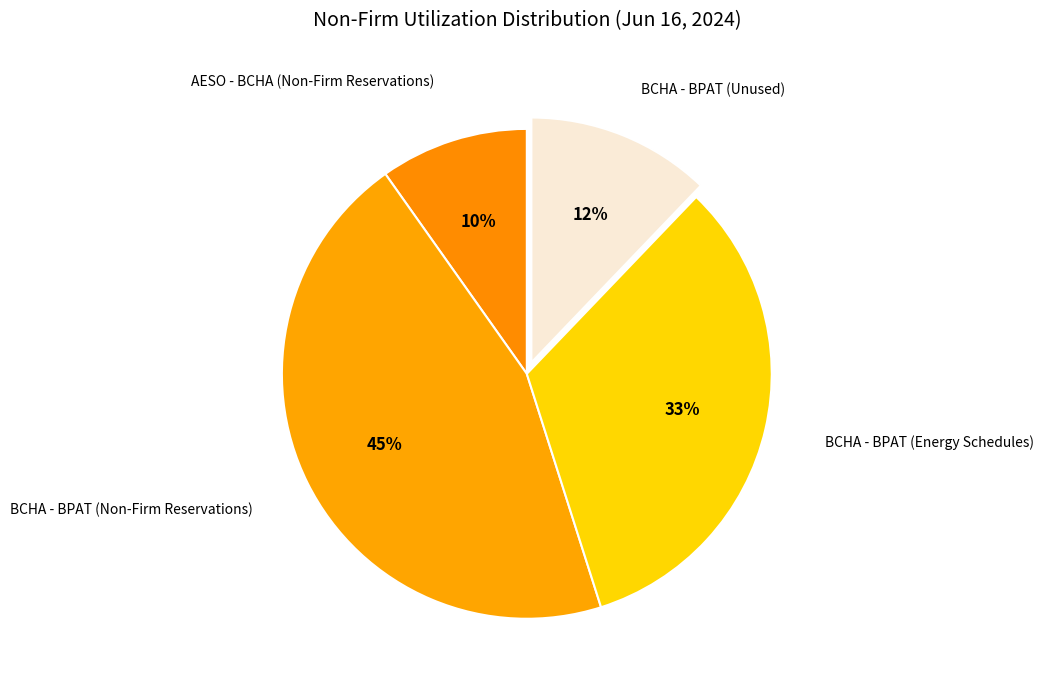

What is the smallest slice in the pie chart?

AESO - BCHA (Non-Firm Reservations)